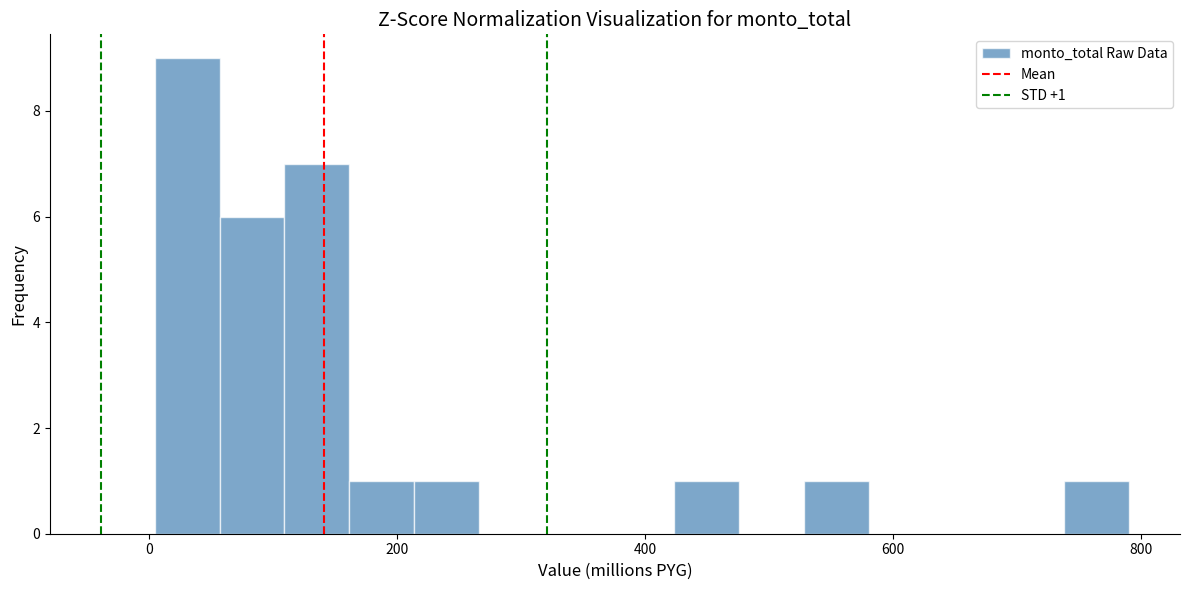

Around what value on the x-axis is the tallest bar? Give the approximate position of its centre, as read against the axis.

40